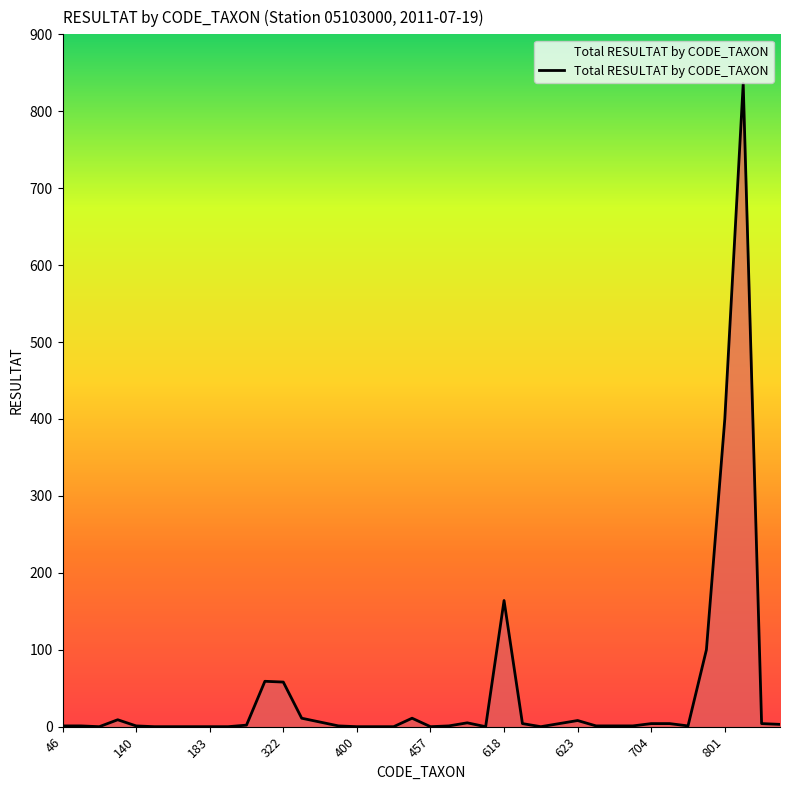

What is the greatest value displayed?

836